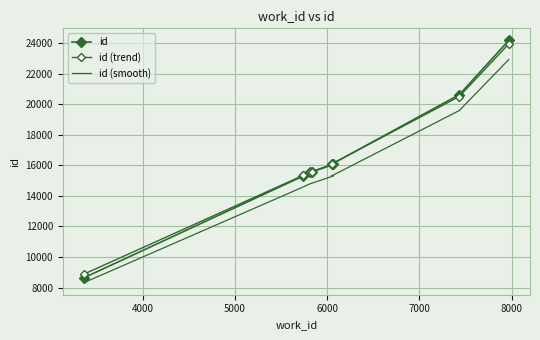

What are all the series names shown in the legend?

id, id (trend), id (smooth)